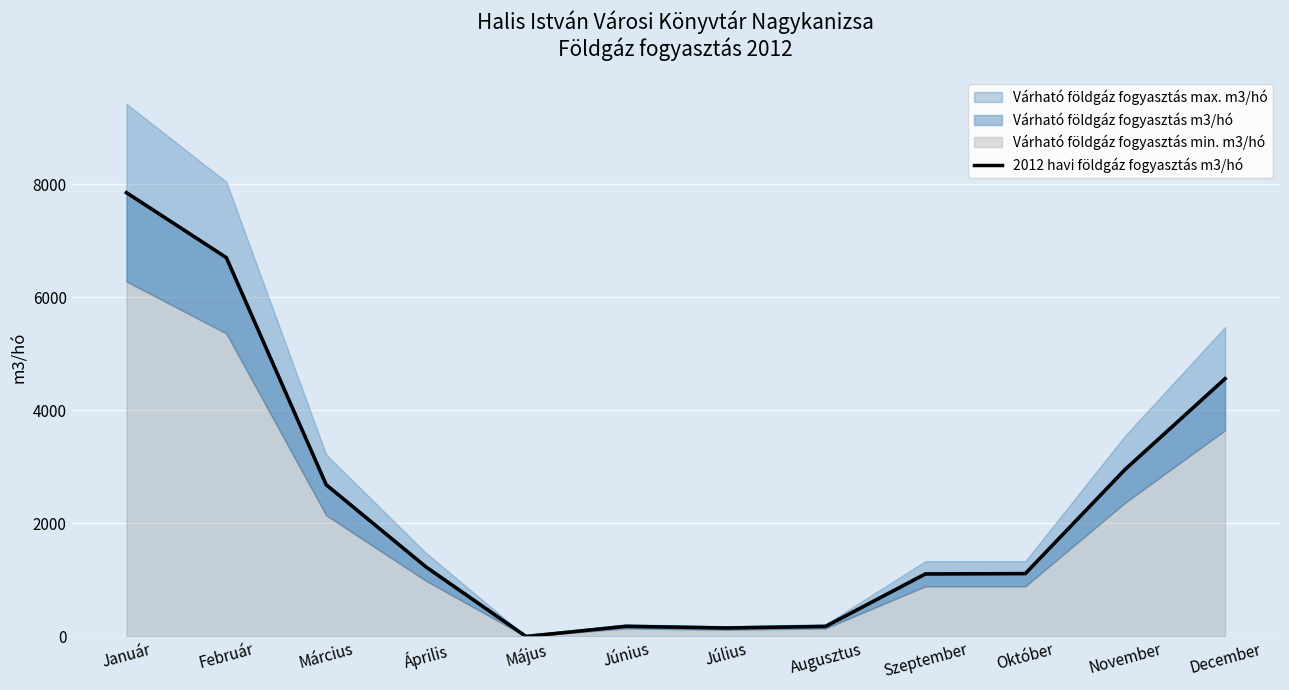

What is the average value?

2391